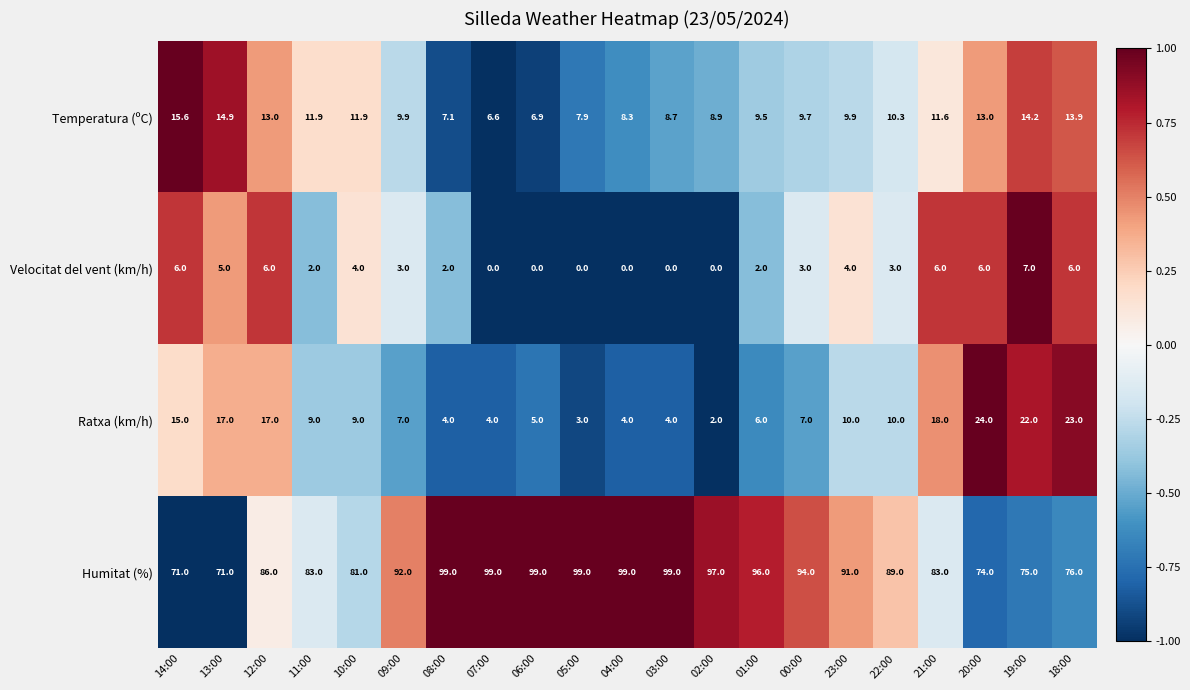

What is the difference between the maximum and minimum values in the Humitat (%) series?

28.0